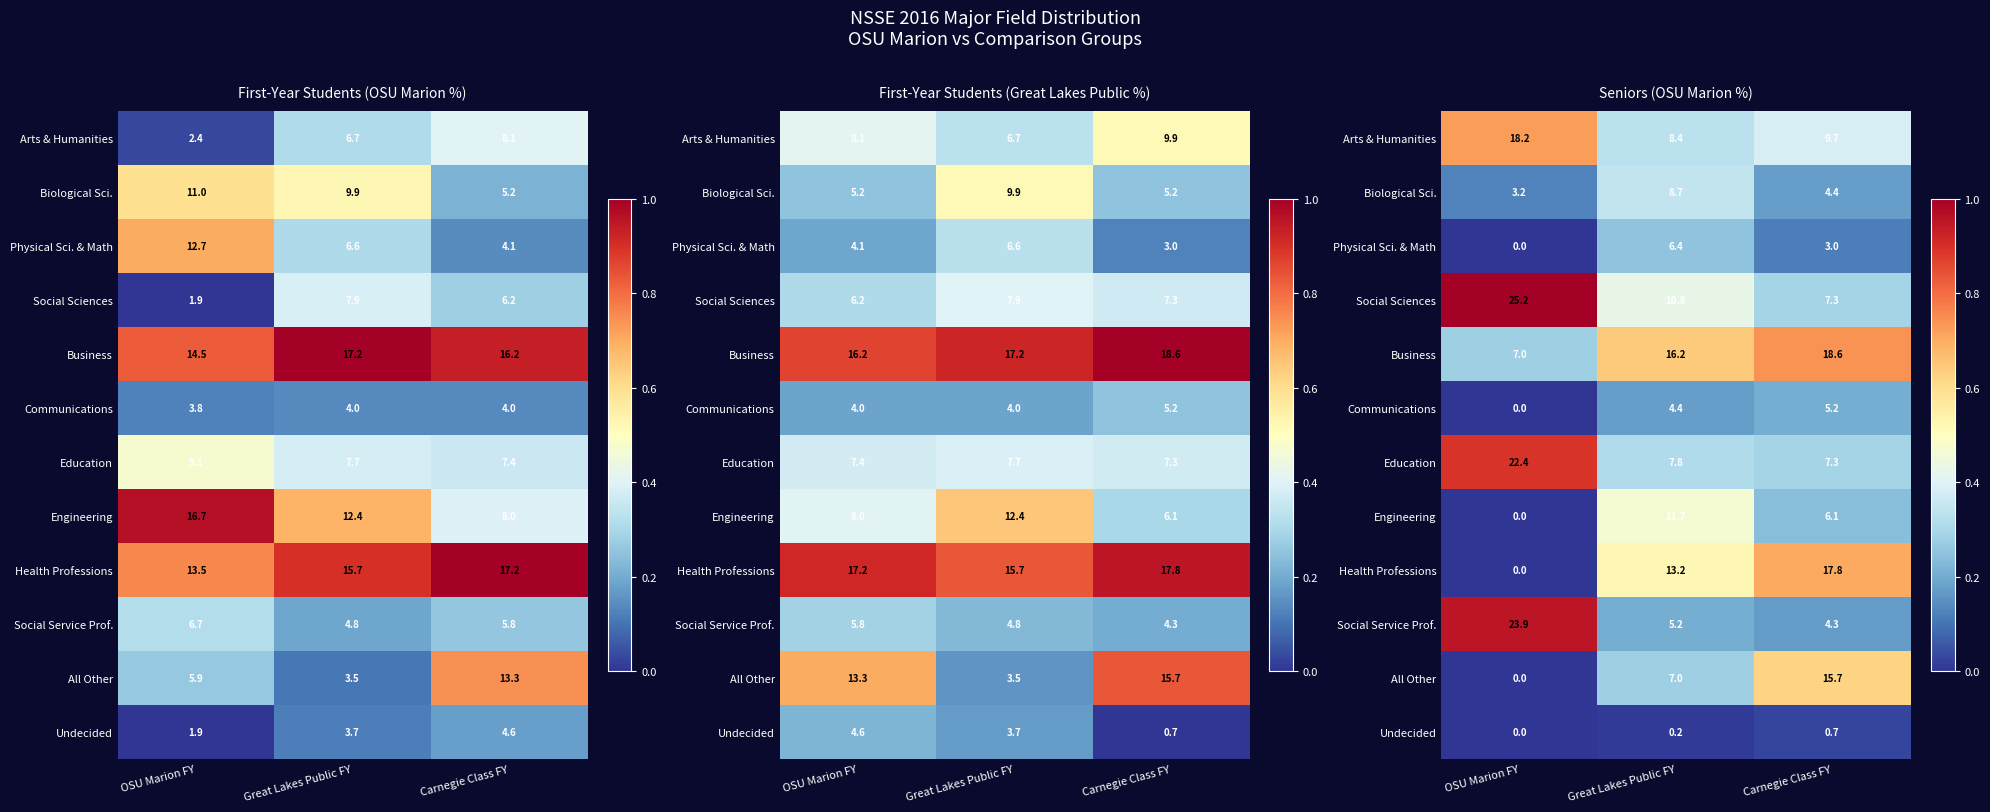

Which label corresponds to the smallest value in the chart?

OSU Marion FY